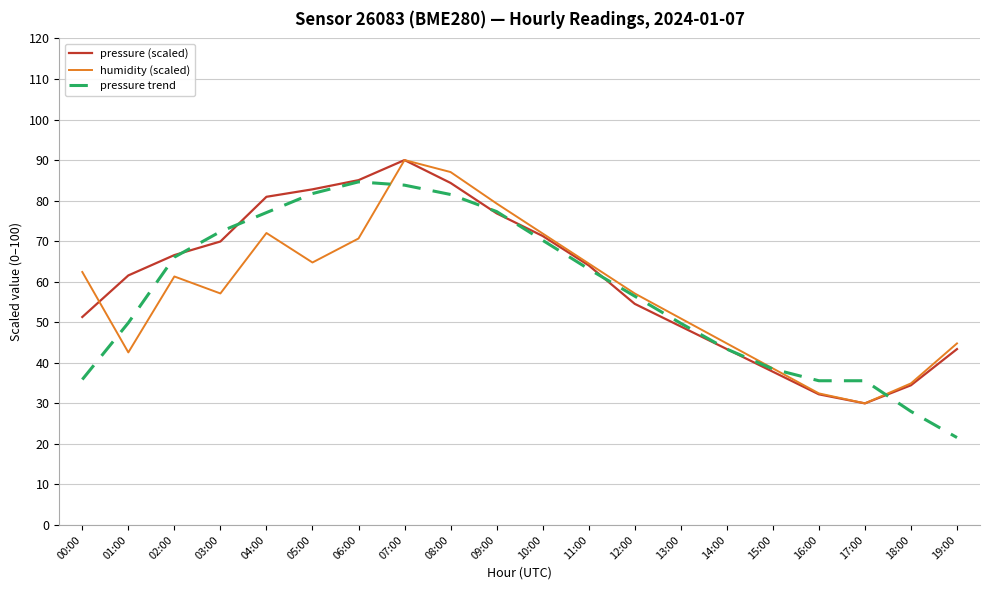

Which series has the largest total across all categories?

pressure (scaled)